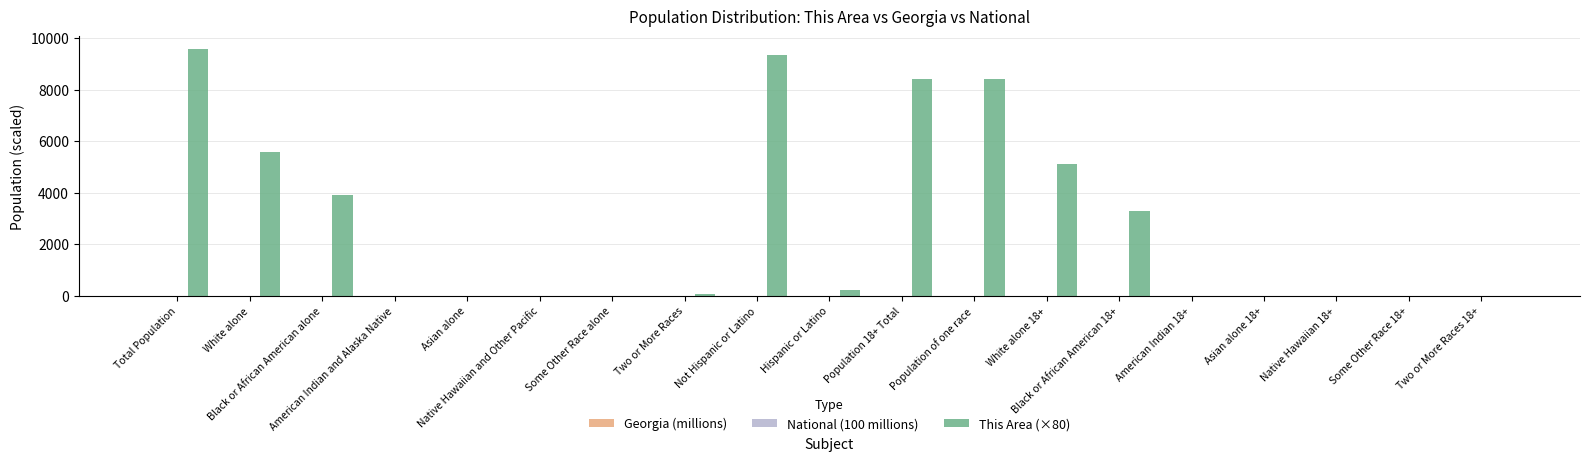

What is the total value across all series at Not Hispanic or Latino?

9371.4